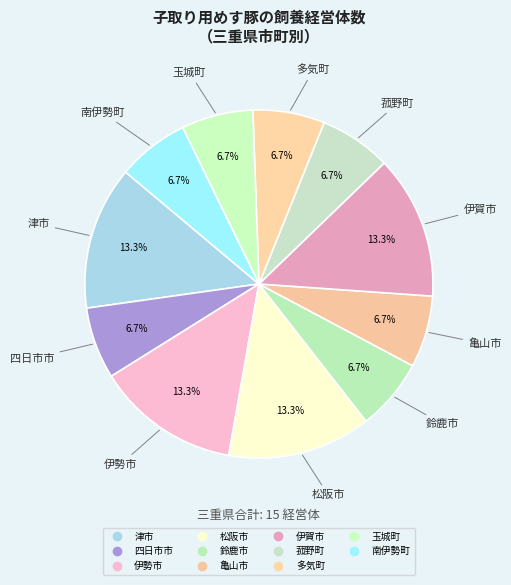

True or false: 南伊勢町 accounts for 7% of the total.

True